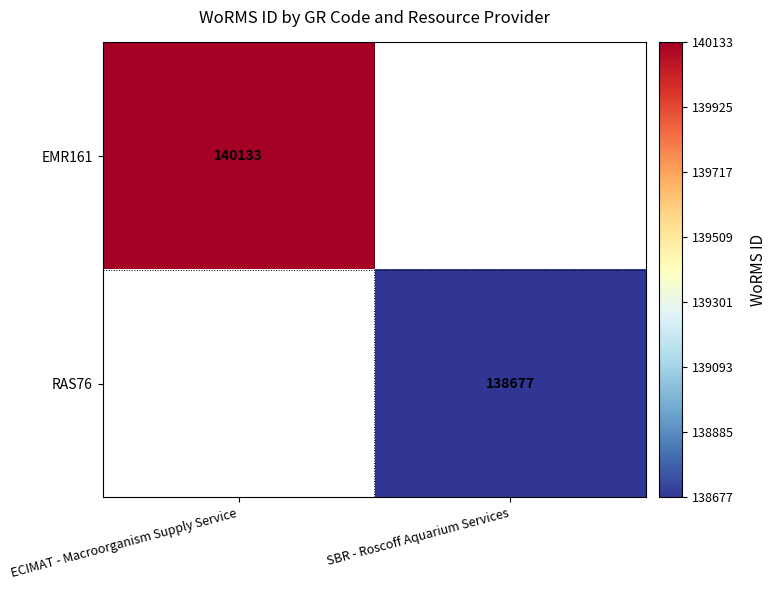

Is it true that RAS76 equals 138677 at SBR - Roscoff Aquarium Services?

True